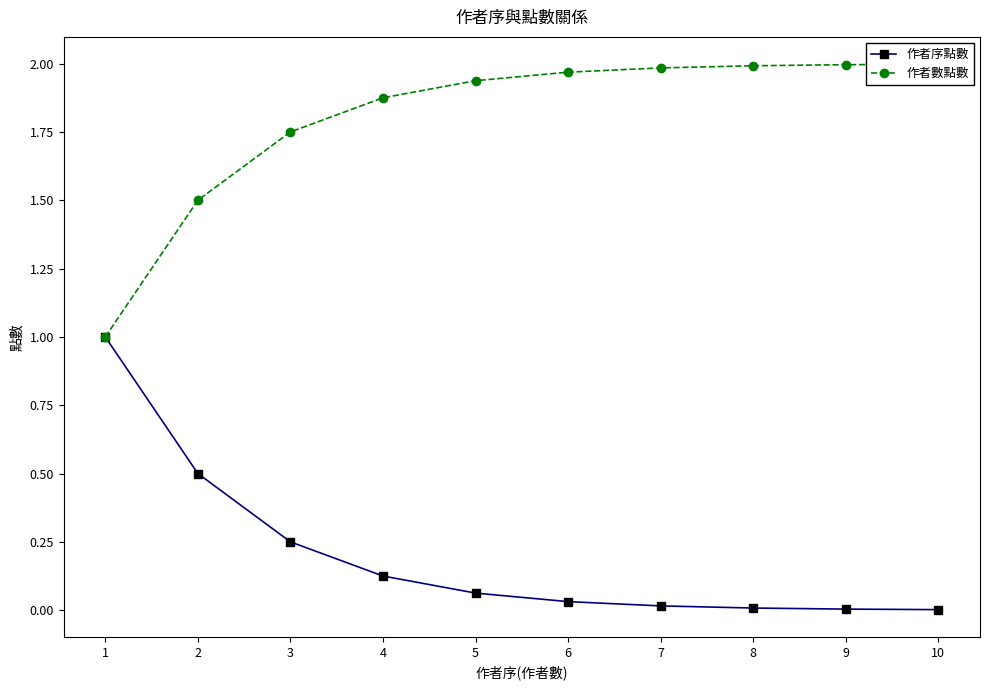

Reading right to left, extract all data points from this chart.

作者序點數: 0.0	0.0	0.0	0.0	0.0	0.1	0.1	0.2	0.5	1.0
作者數點數: 2.0	2.0	2.0	2.0	2.0	1.9	1.9	1.8	1.5	1.0